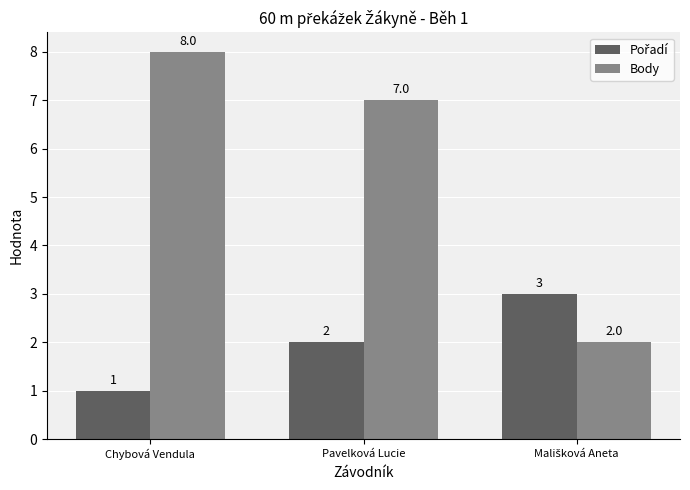

What is the greatest value displayed?

8